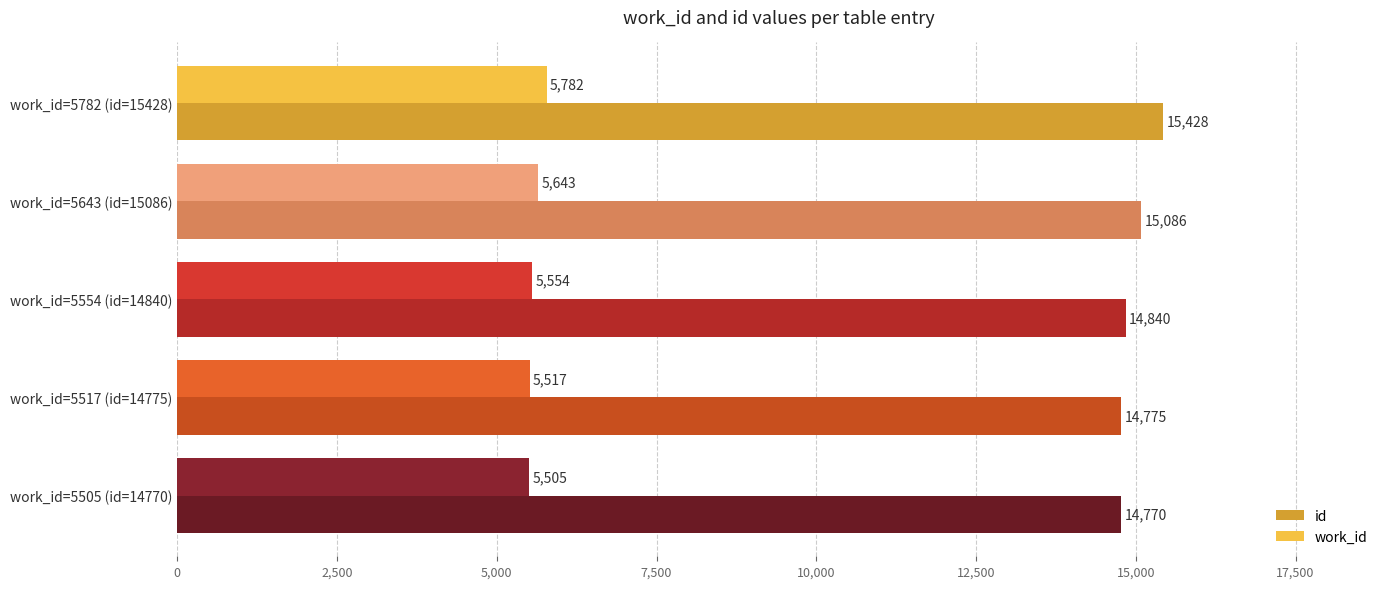

How many data points does each series have?

5